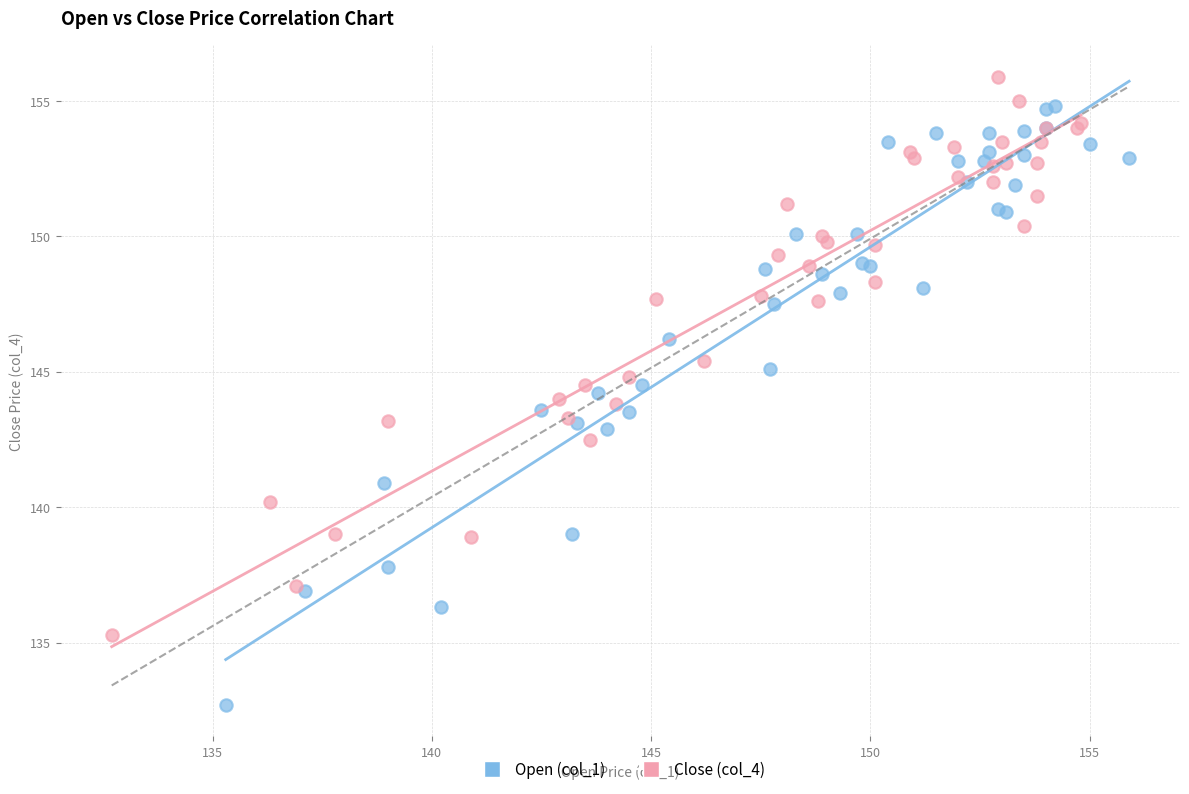

What are all the series names shown in the legend?

Open (col_1), Close (col_4)